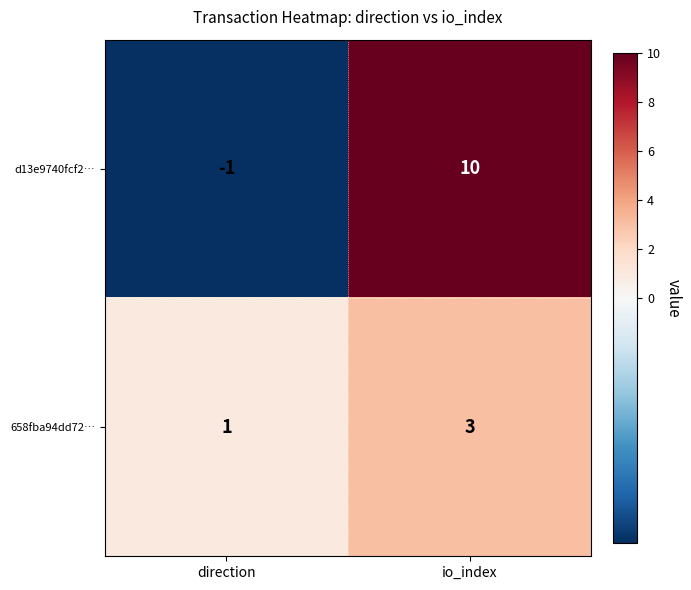

Reading left to right, transcribe all the data shown in this chart.

d13e9740fcf2…: -1	10
658fba94dd72…: 1	3